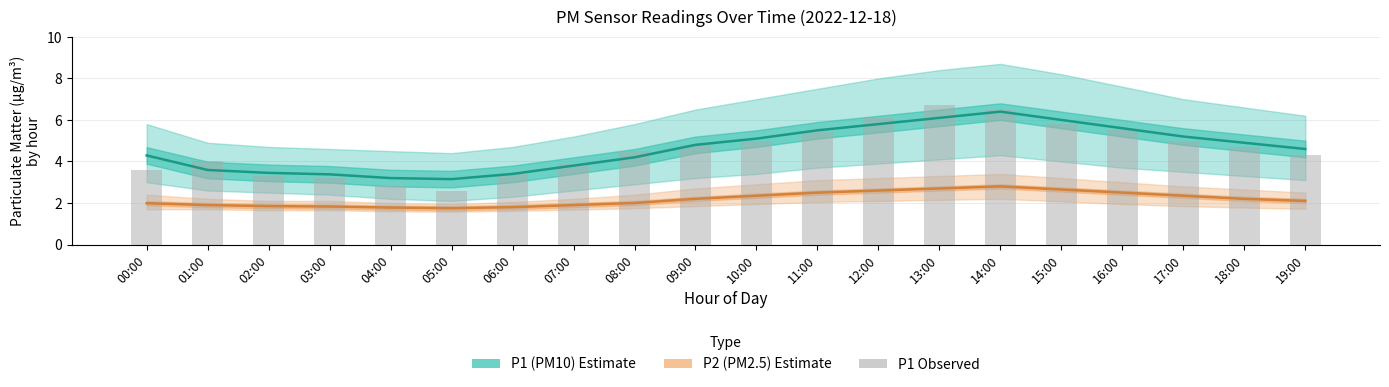

The P2 series shows 2.6 at 00:00. True or false?

False